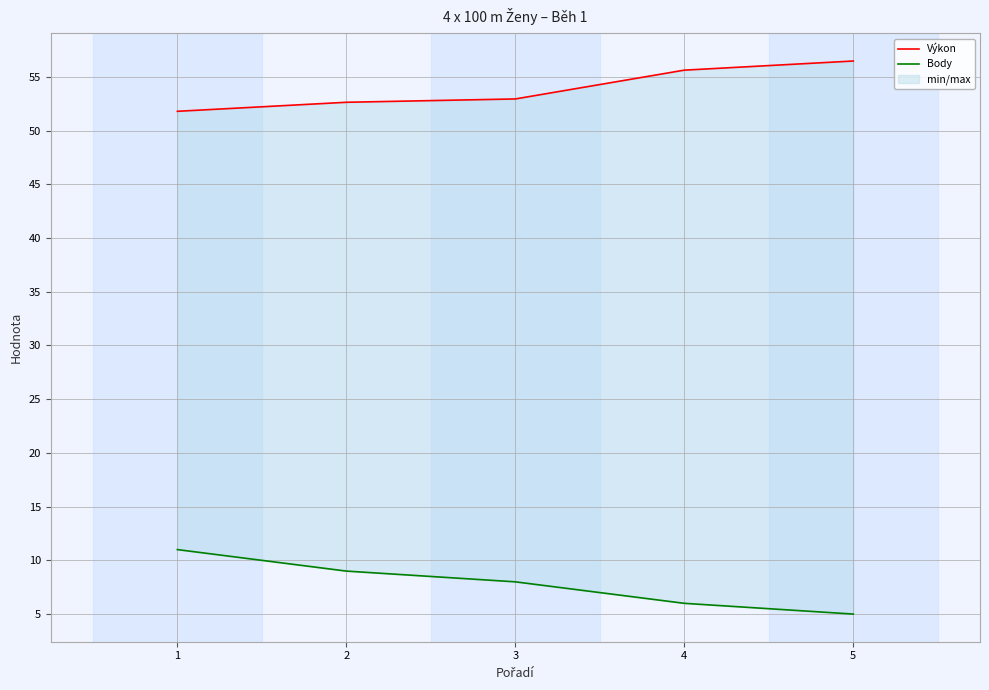

Rank the series by their average value, from lowest to highest.

Body, Výkon